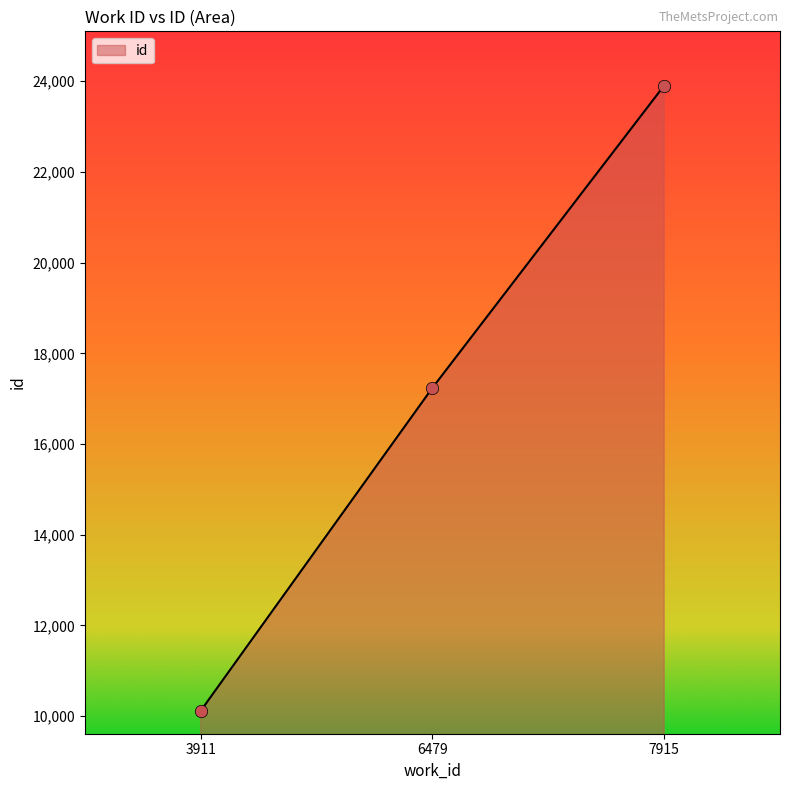

What is the ratio of the value at 7915 to the value at 3911?

2.4